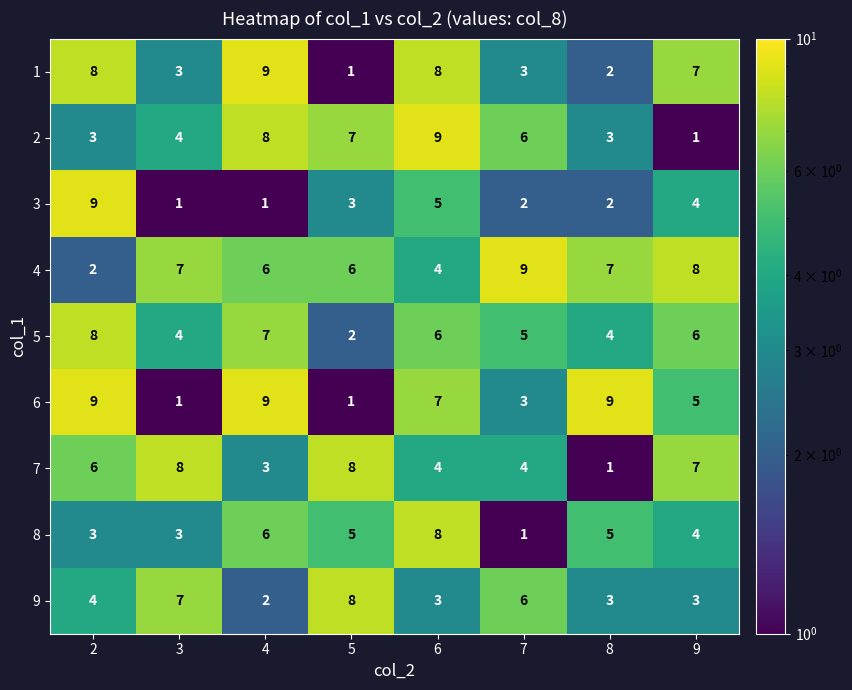

Count the number of categories in the chart.

8